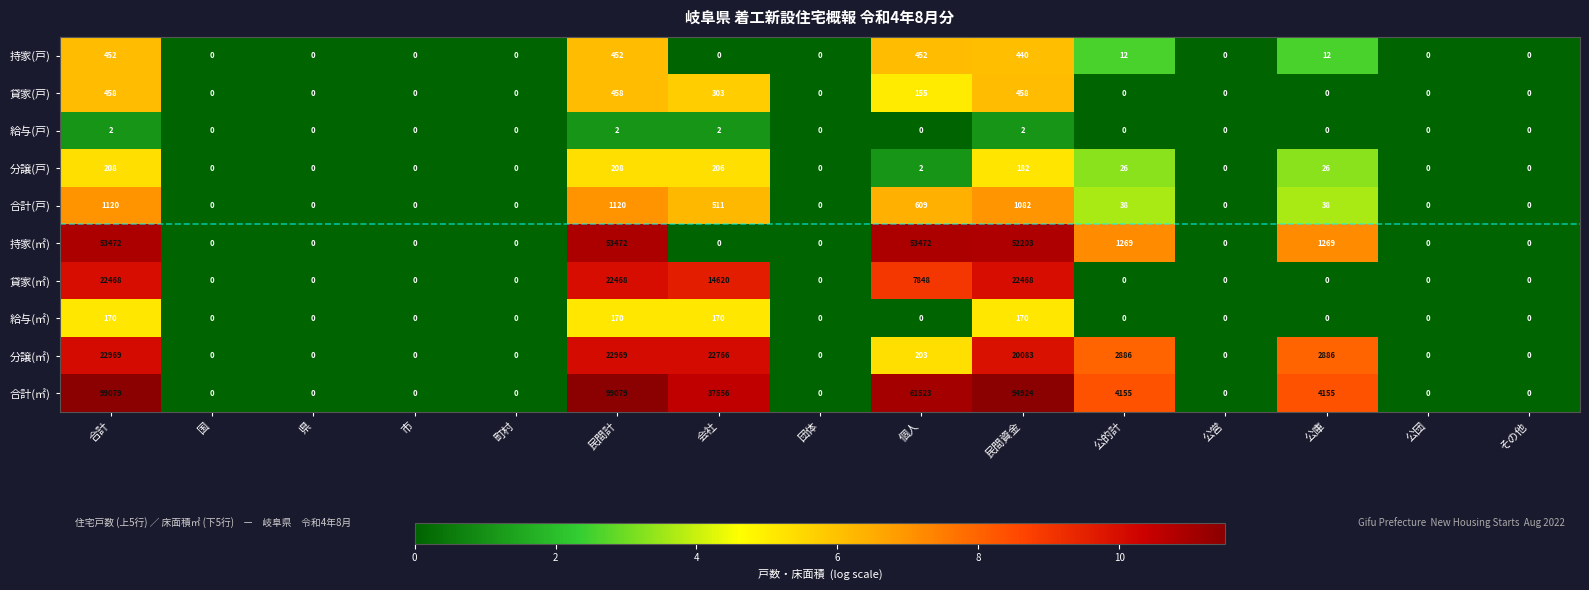

Which series changed the most between 合計 and 公的計?

合計(㎡)